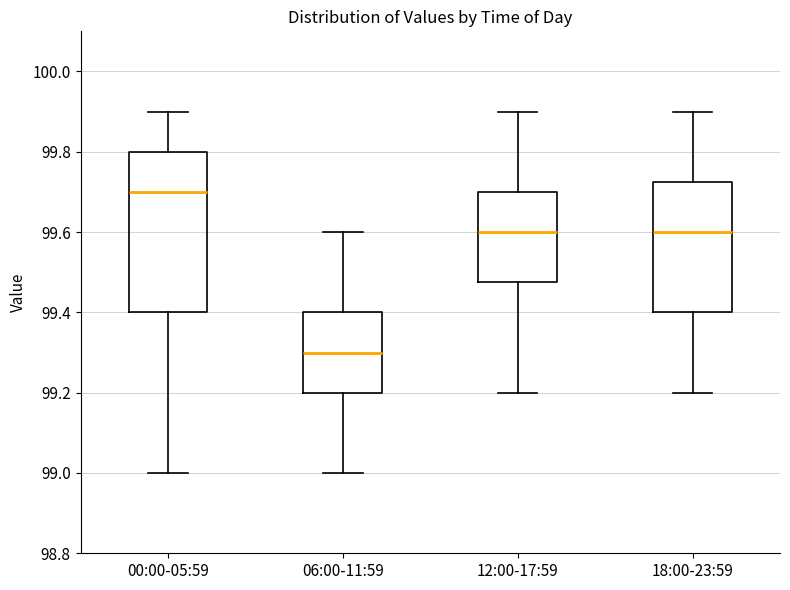

Where does the upper whisker of the box for 18:00-23:59 end on the y-axis? The values are not printed on the chart, so give them approximately, as read against the axis.

99.90